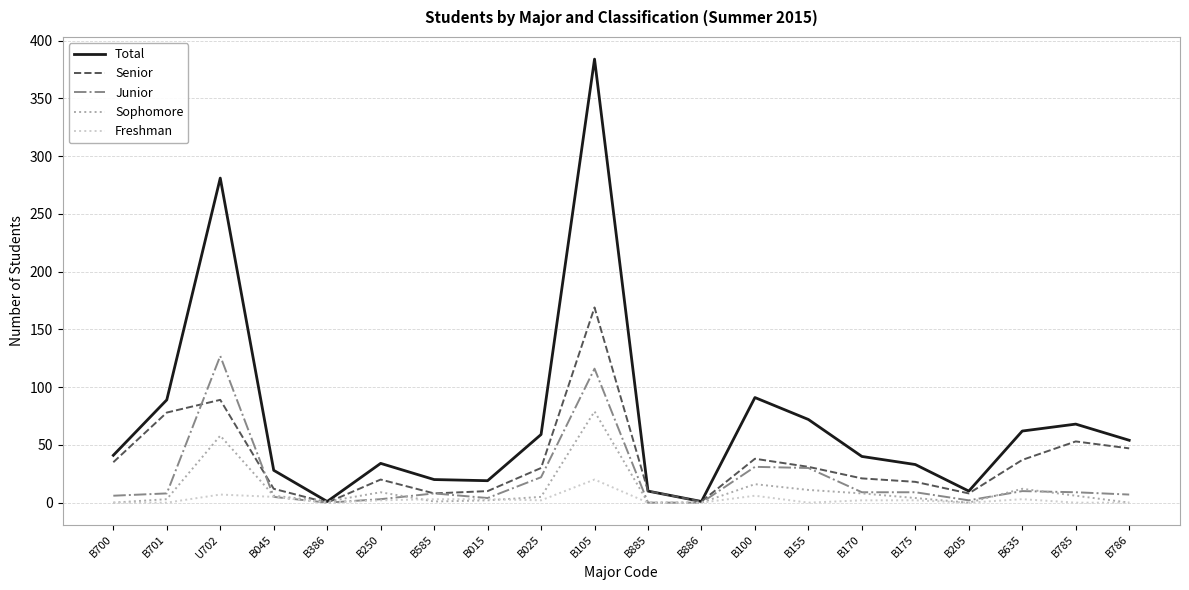

Which series has the widest spread of values?

Total